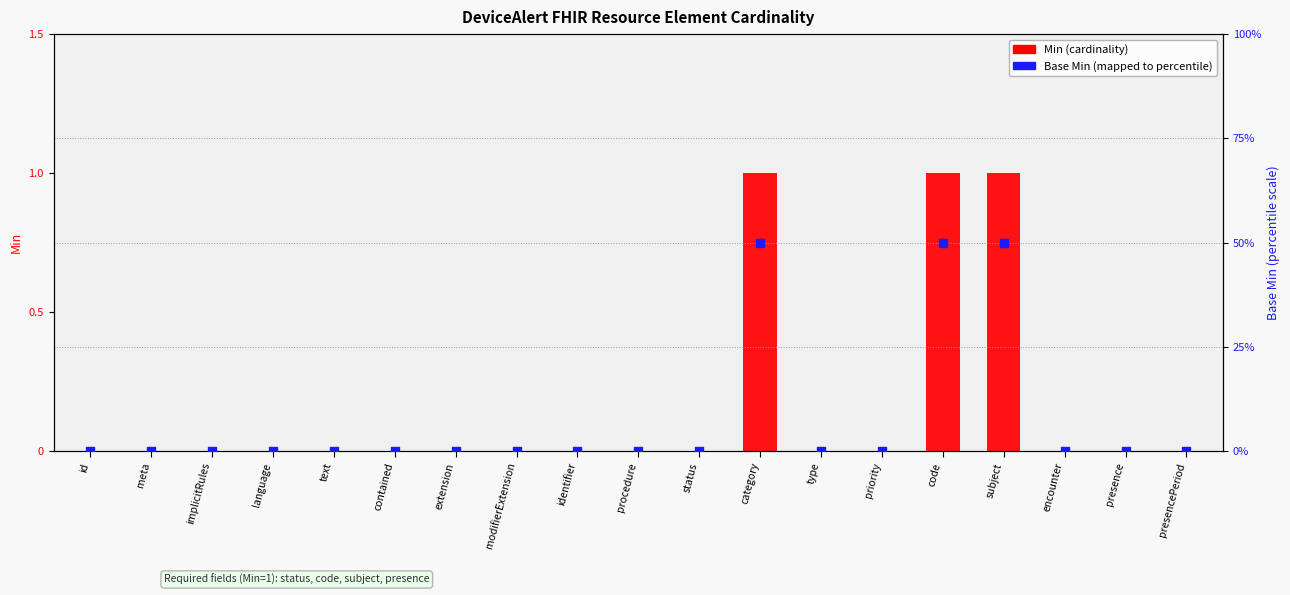

Which series contains the lowest Y value?

Min (cardinality)